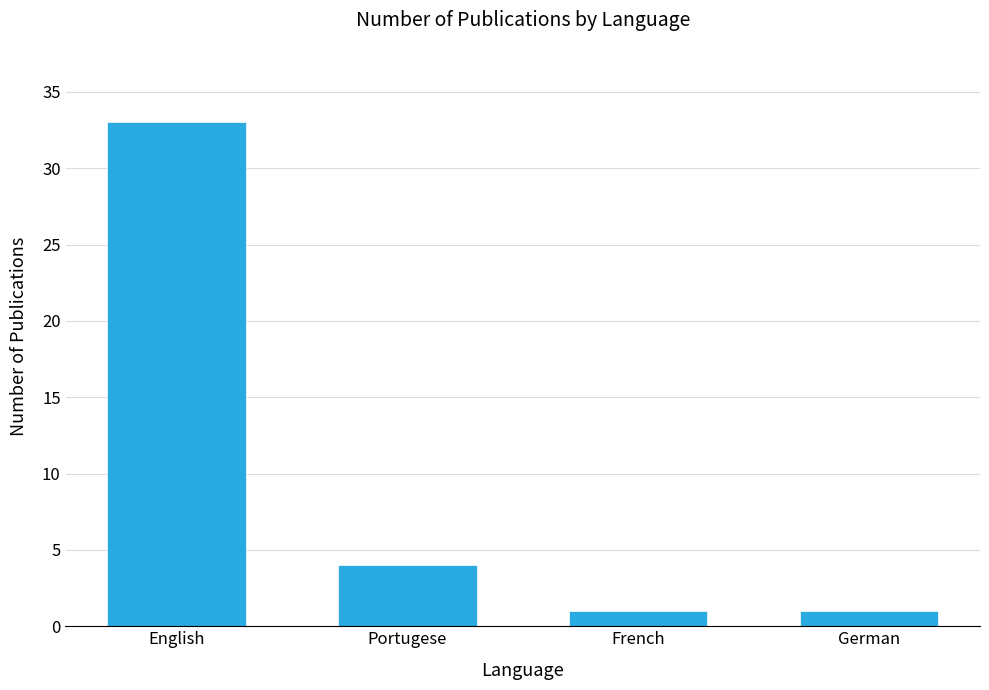

Read the value at English, to the nearest 5.

35